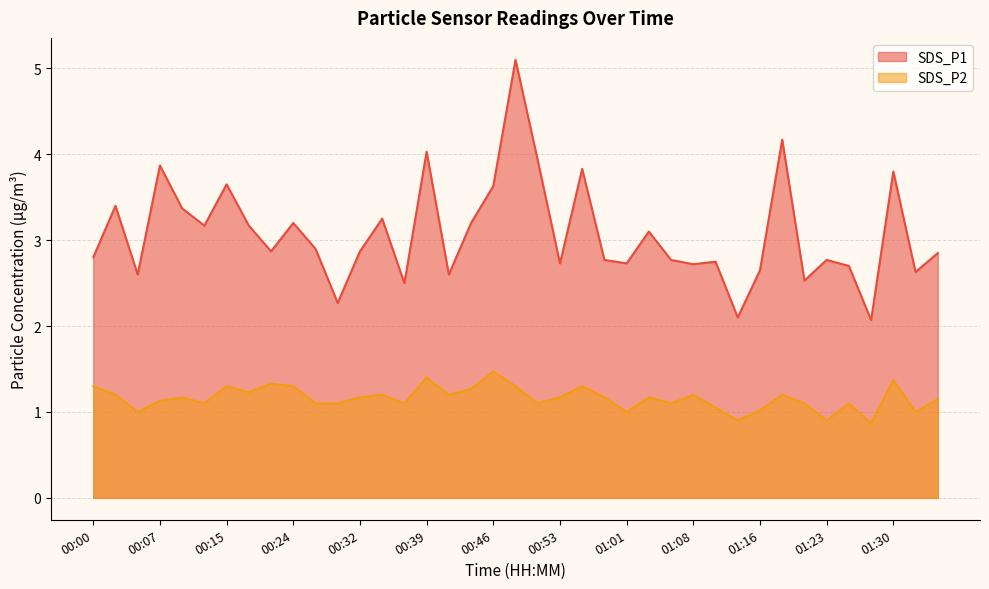

What is the label of the 28th point from the right?

00:29